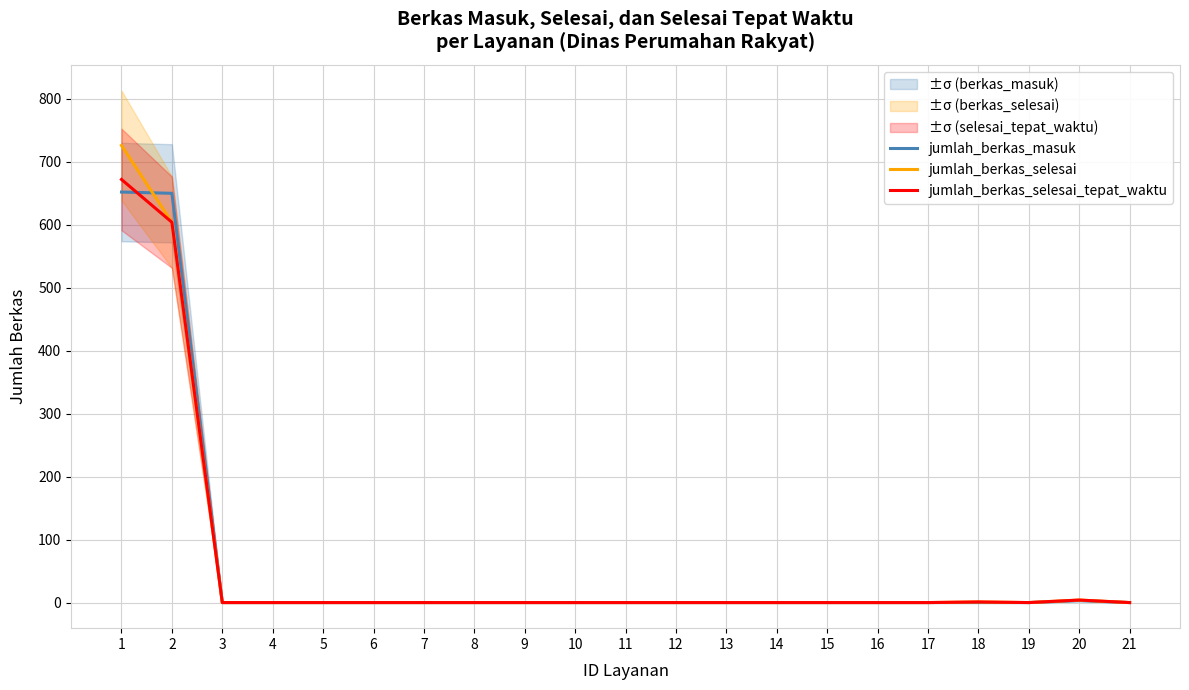

Which category has the lowest value in the jumlah_berkas_selesai_tepat_waktu series?

3